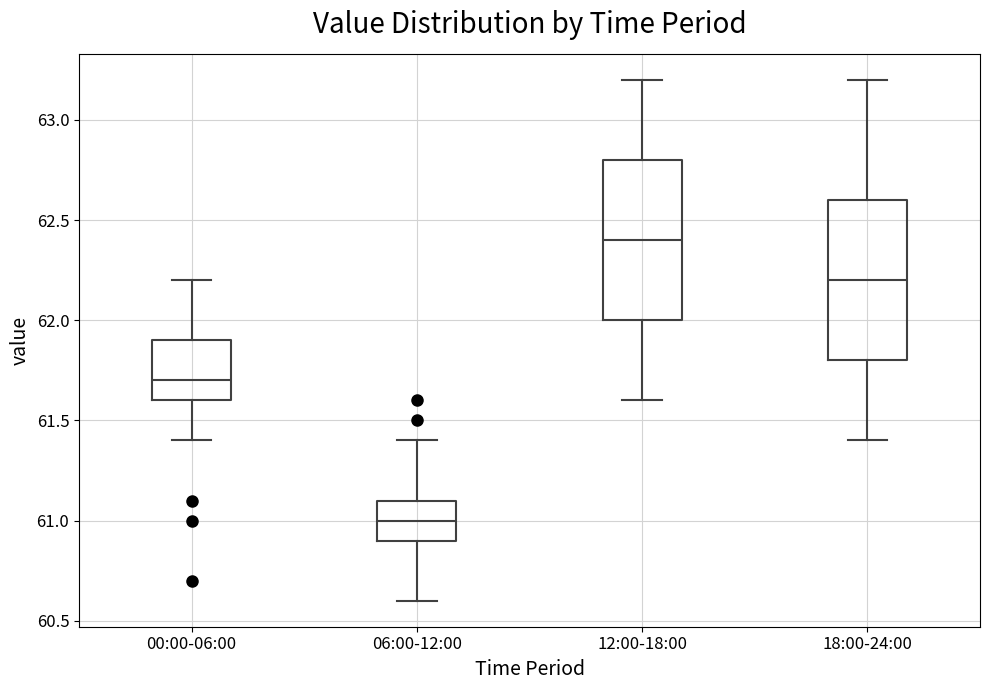

Where is the upper edge of the box for 18:00-24:00 on the y-axis? The values are not printed on the chart, so give them approximately, as read against the axis.

62.6